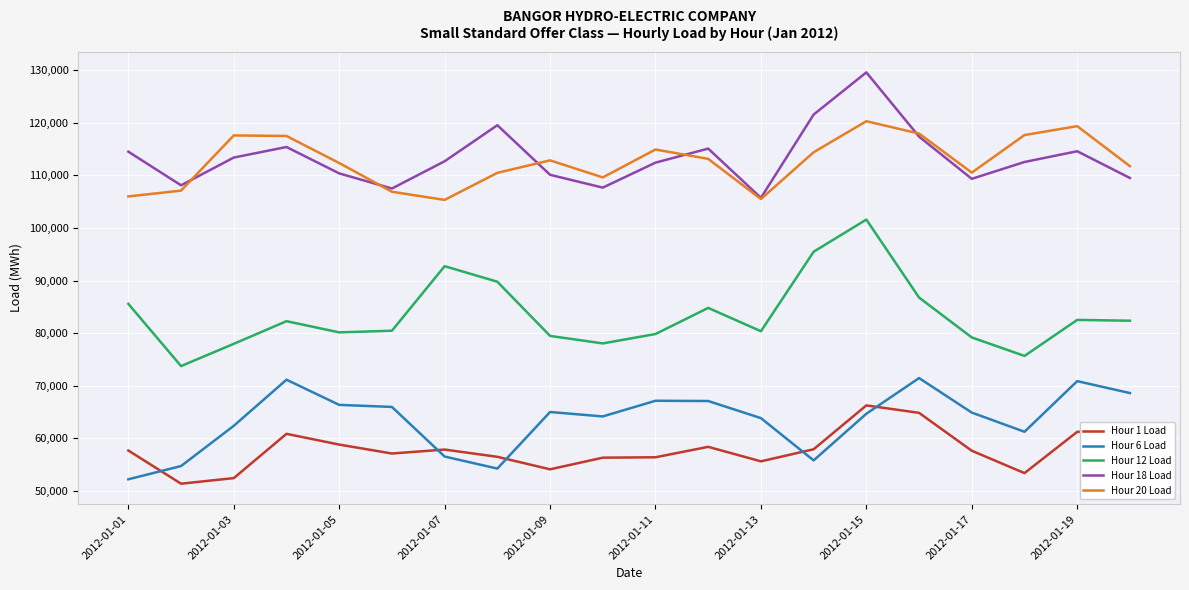

What is the minimum value shown in the chart?

51401